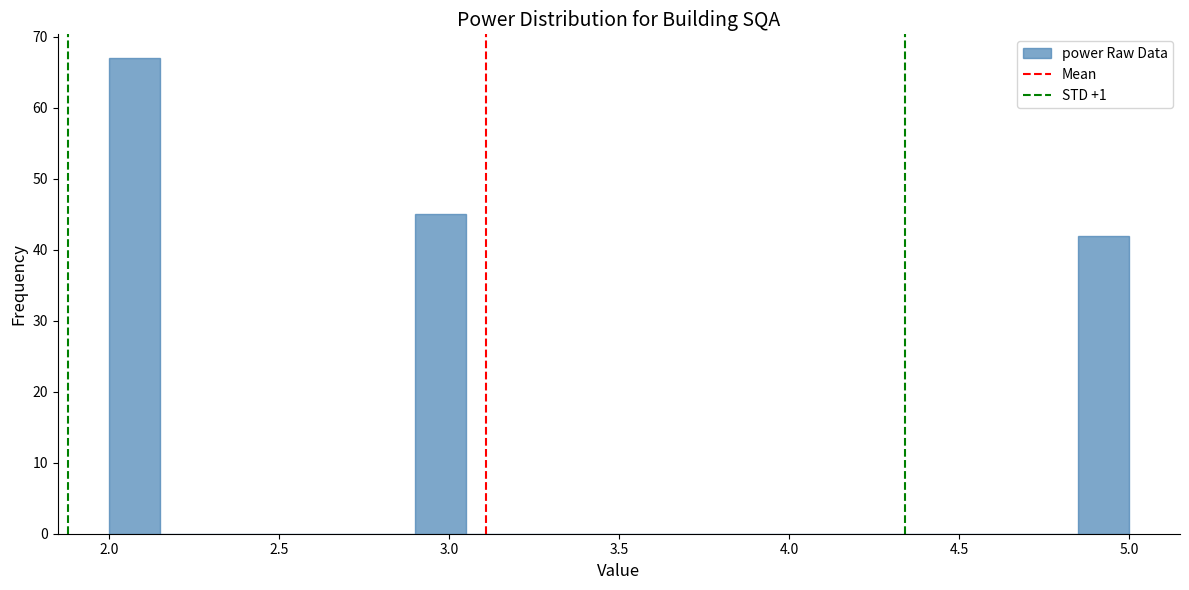

Read against the x-axis, roughly where is the centre of the tallest bar?

2.10